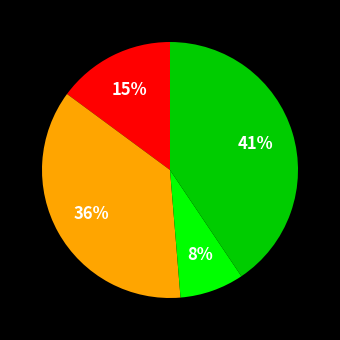

To the nearest percent, what is the average slice percentage?

25%